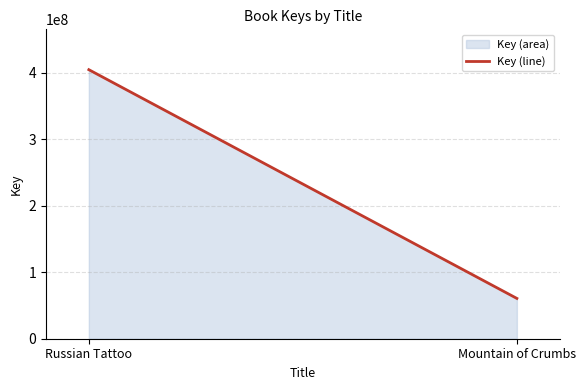

Does the chart display data point markers on the line(s)?

No